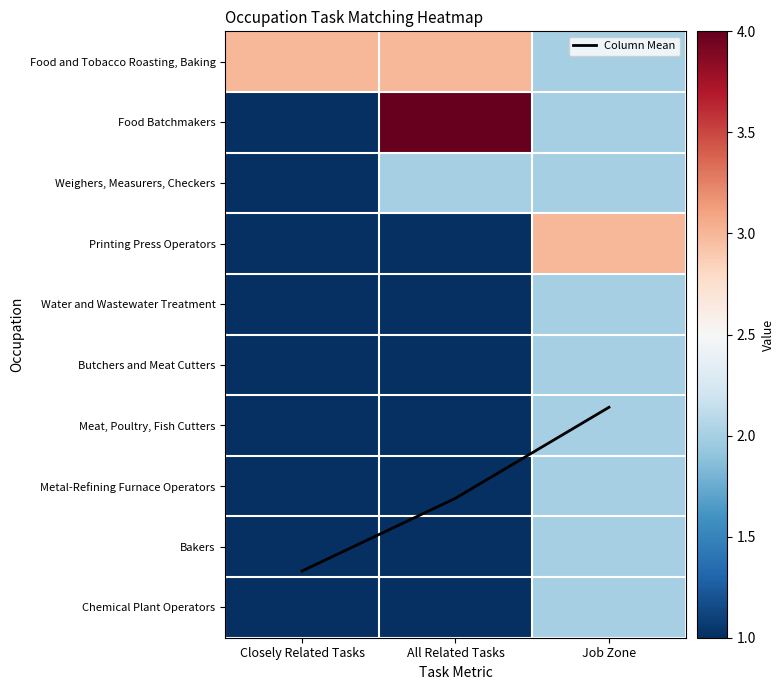

The Printing Press Operators series shows 5.1 at Job Zone. True or false?

False